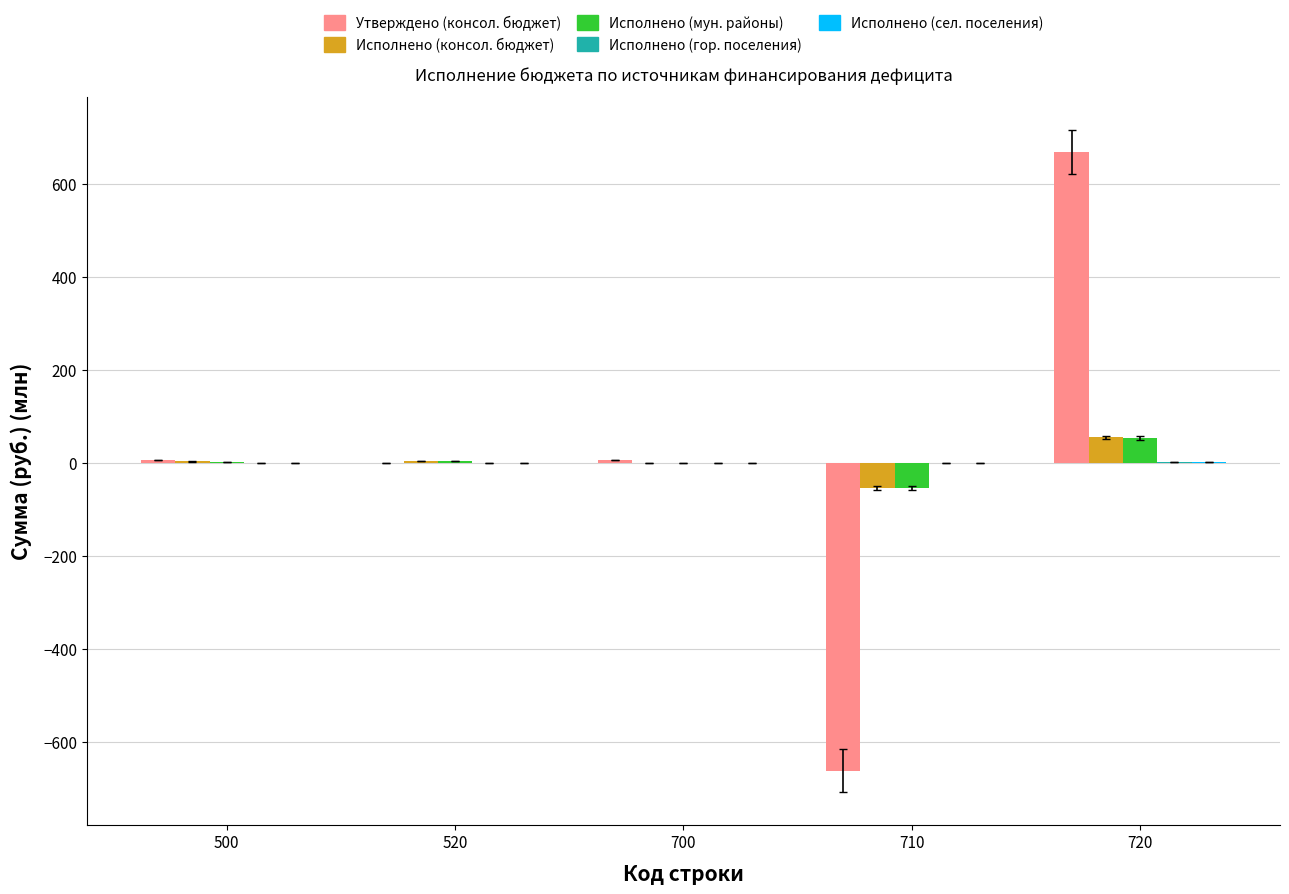

What is the average value of the Исполнено (консол. бюджет) series?

1.0